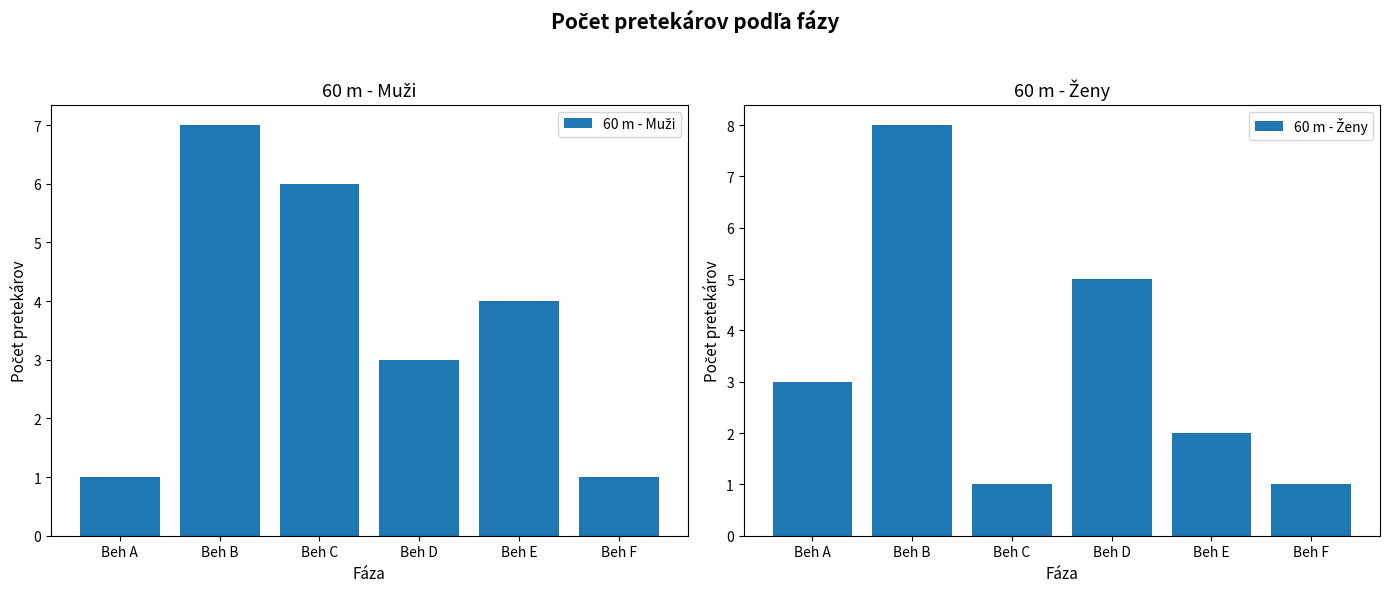

What is the average value of the 60 m - Ženy series?

3